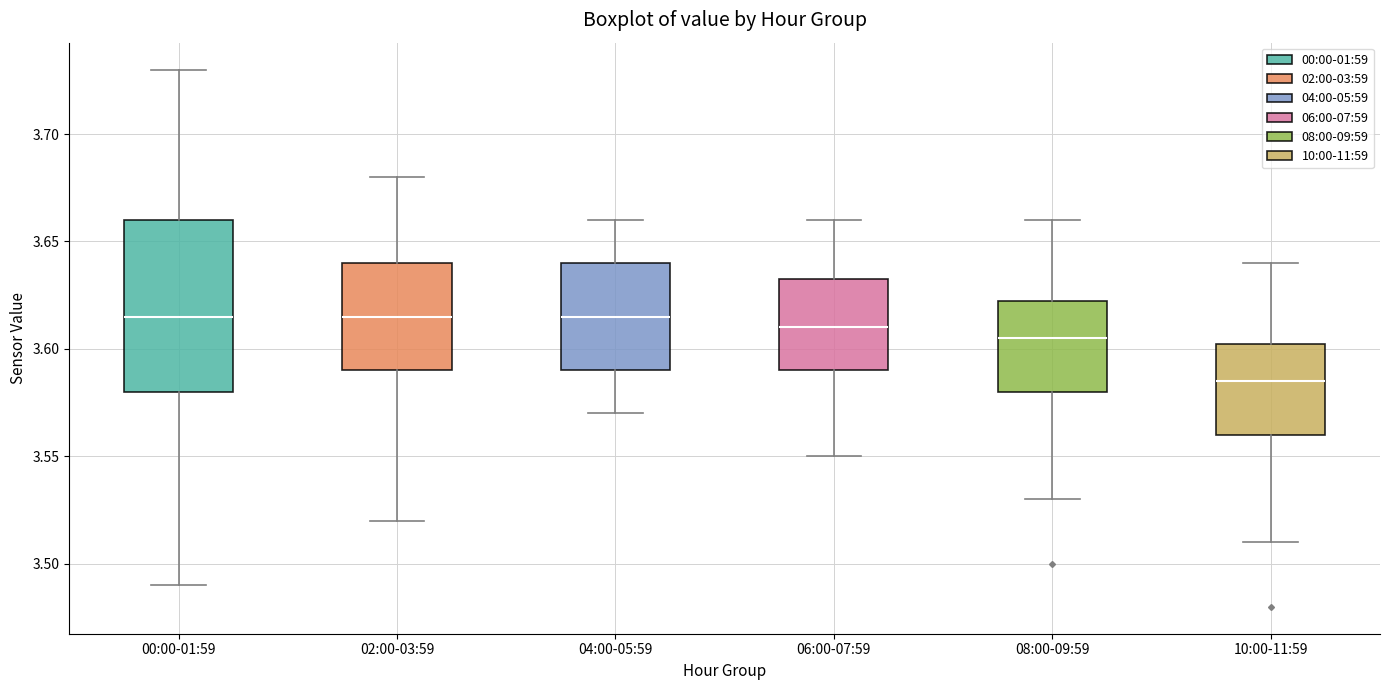

Reading left to right, transcribe this box plot: for each box, give where its median line is, the range the box spans, and where its two whiskers end, as read against the y-axis. The values are not printed on the chart, so give them approximately, as read against the axis.

00:00-01:59: median 3.615, box 3.580 to 3.660, whiskers 3.490 to 3.730
02:00-03:59: median 3.615, box 3.590 to 3.640, whiskers 3.520 to 3.680
04:00-05:59: median 3.615, box 3.590 to 3.640, whiskers 3.570 to 3.660
06:00-07:59: median 3.610, box 3.590 to 3.635, whiskers 3.550 to 3.660
08:00-09:59: median 3.605, box 3.580 to 3.625, whiskers 3.530 to 3.660
10:00-11:59: median 3.585, box 3.560 to 3.605, whiskers 3.510 to 3.640